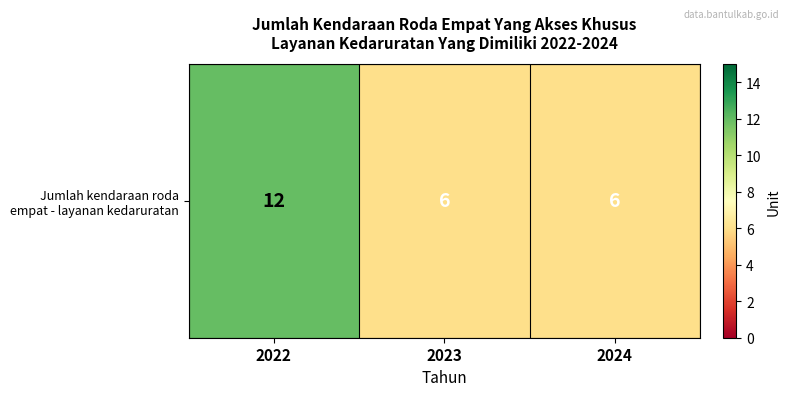

True or false: the data shows 20 at 2022.

False